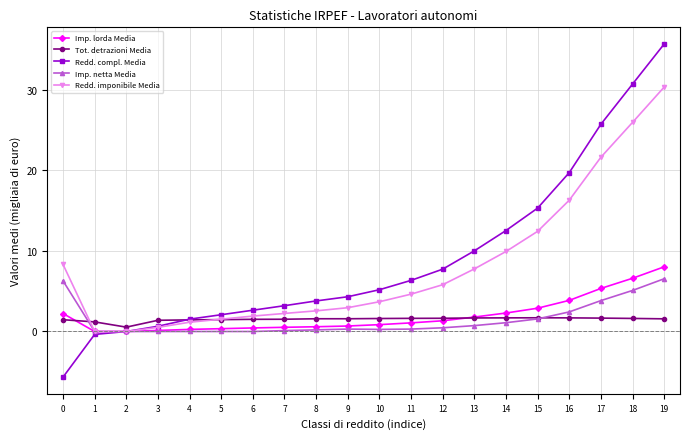

What is the minimum value for Redd. compl. Media?

-5.7